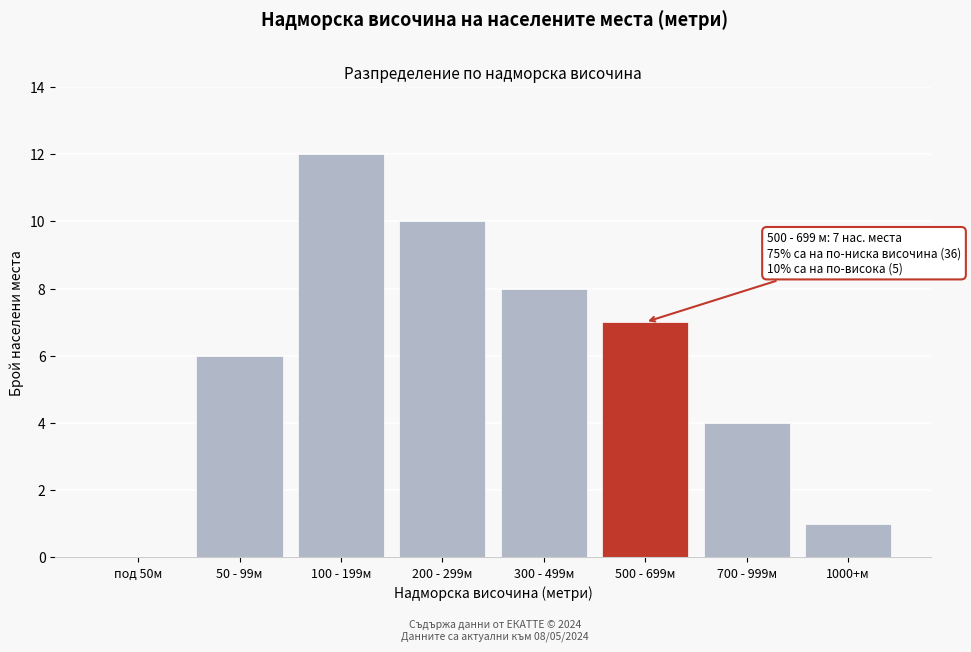

Reading right to left, list all the values displayed in this chart.

1000+м=1	700 - 999м=4	500 - 699м=7	300 - 499м=8	200 - 299м=10	100 - 199м=12	50 - 99м=6	под 50м=0